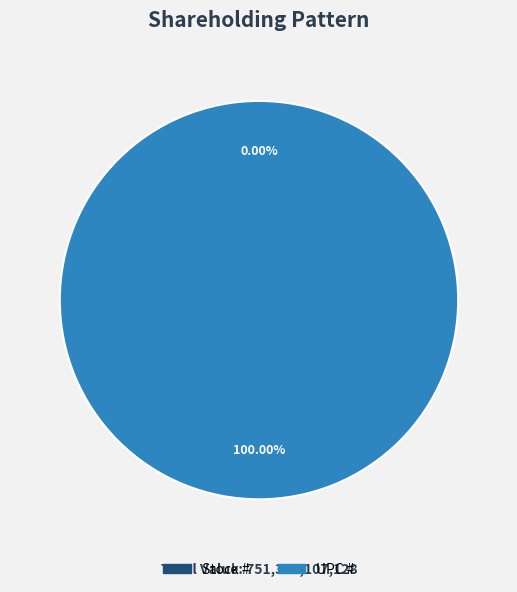

Is it true that UPC # is 87% of the pie?

False